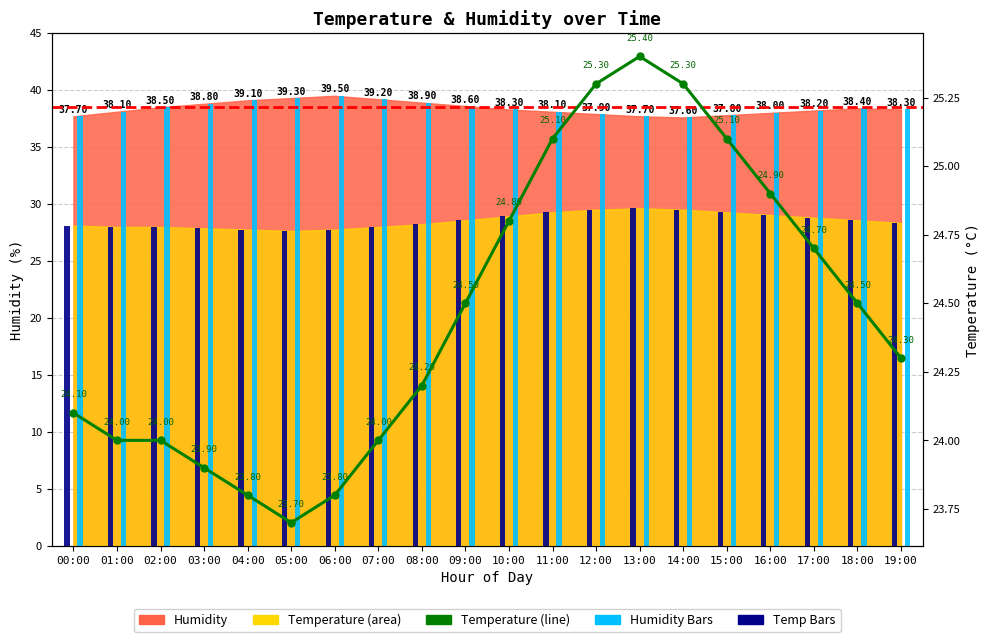

What is the label of the 1st bar from the right?

19:00